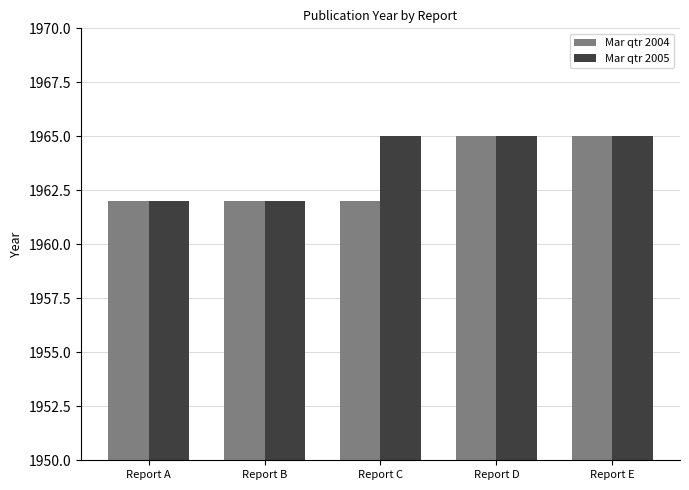

What is the total value across all series at Report B?

3924